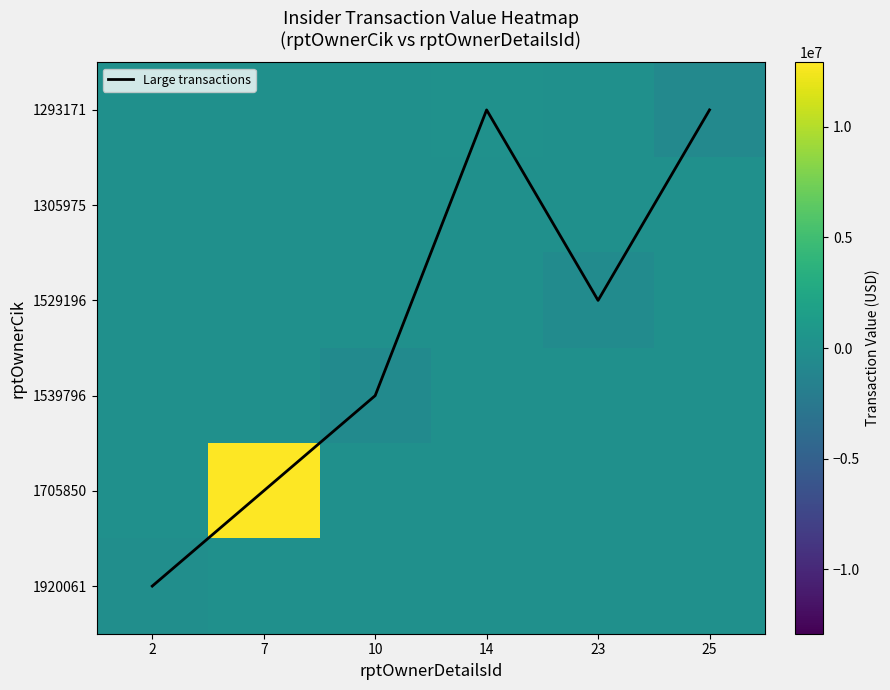

Is it true that 1920061 equals 0 at 25?

True